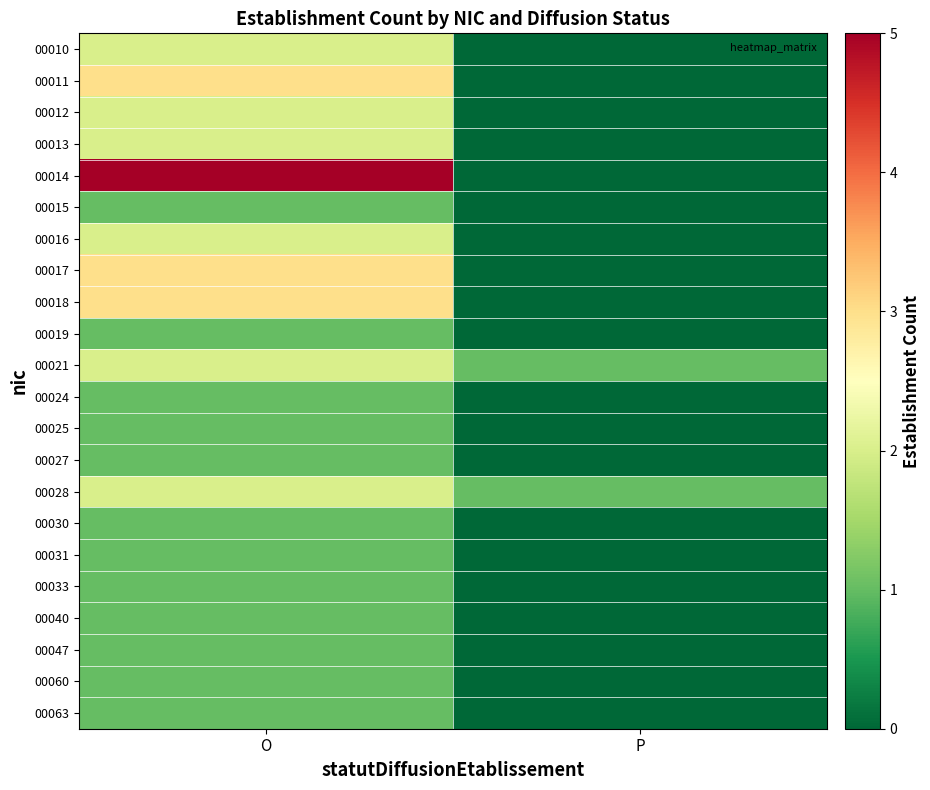

What is the spread (max minus min) of values at P?

1